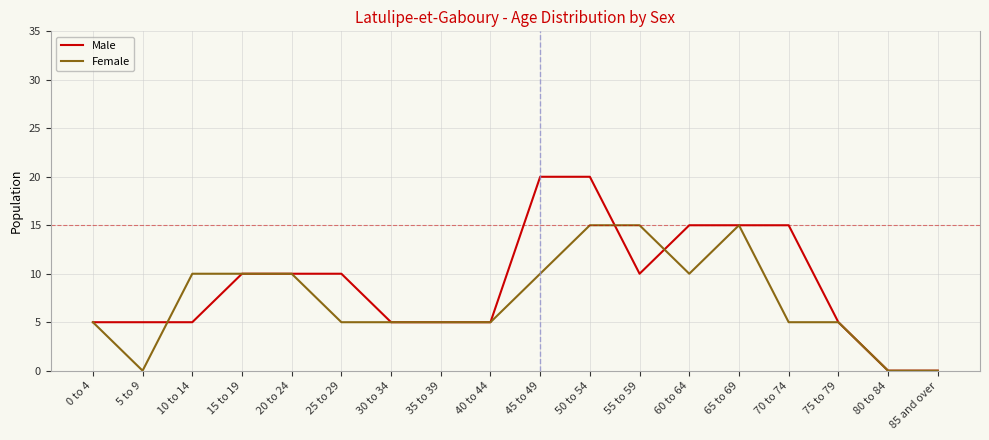

What is the highest value of the Female series?

15